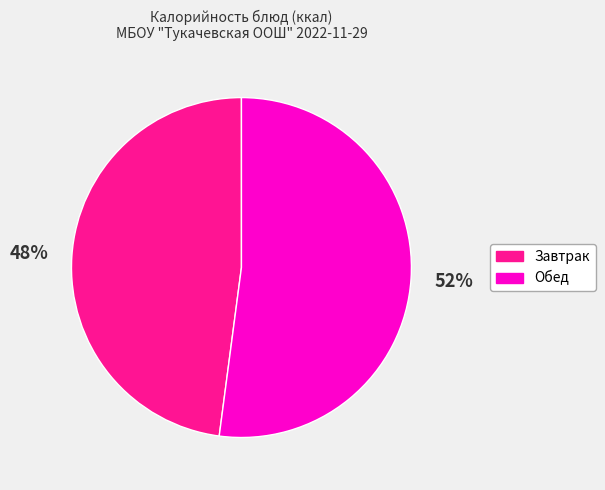

Is there any slice that represents more than half of the pie?

Yes